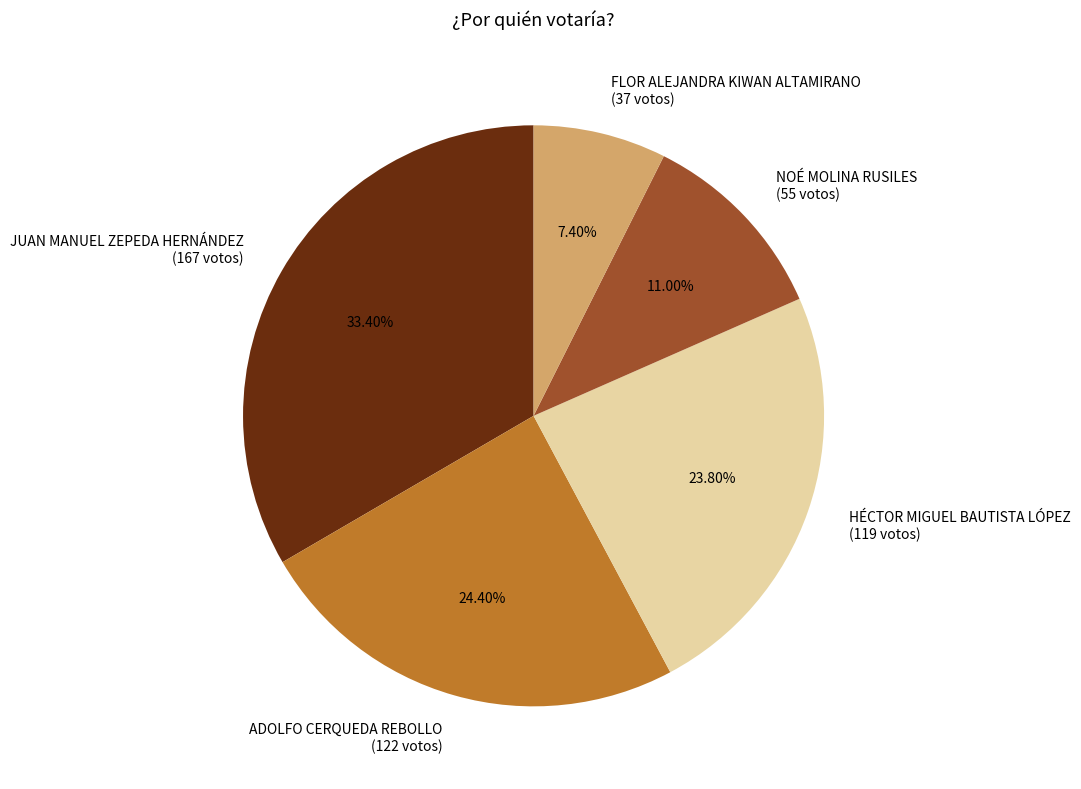

Which slice is the smallest?

FLOR ALEJANDRA KIWAN ALTAMIRANO